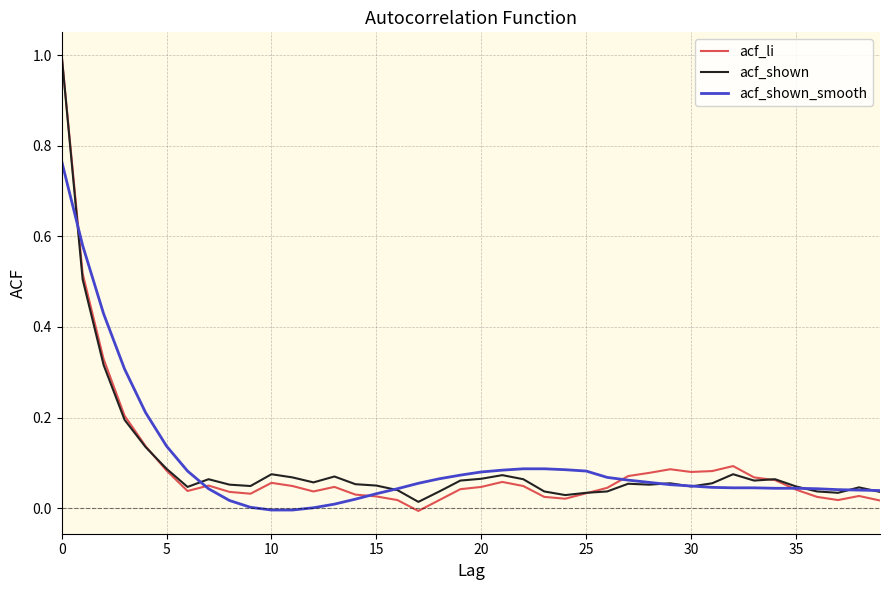

Which series has the largest range (max minus min)?

acf_li